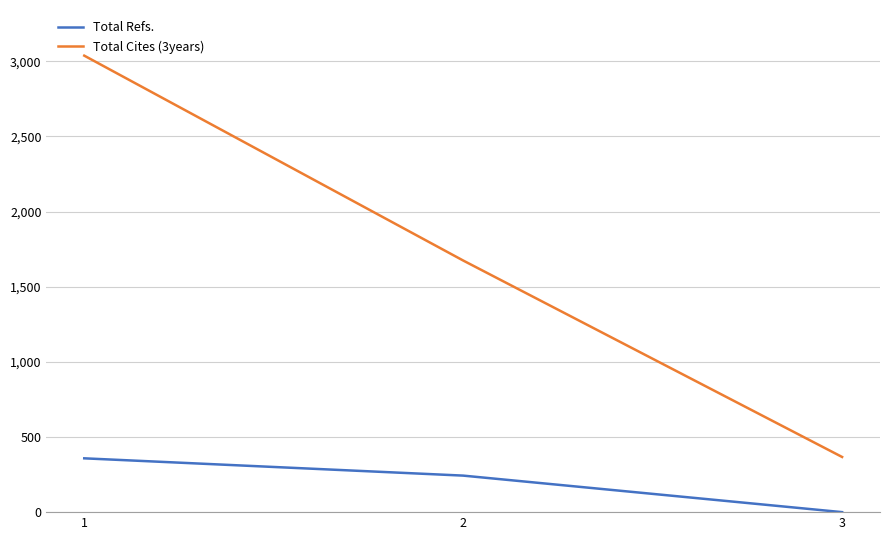

Rank the categories by Total Refs. value from lowest to highest.

3, 2, 1